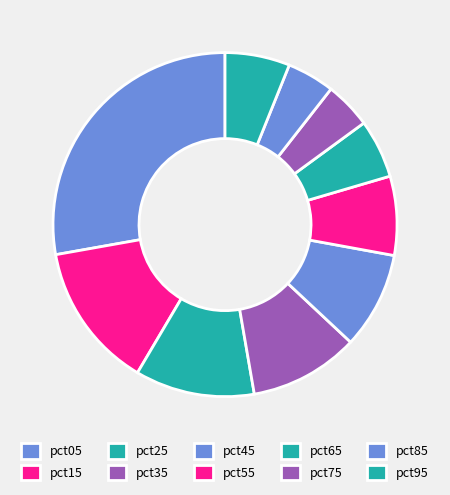

Is it true that pct95 is 6% of the pie?

True